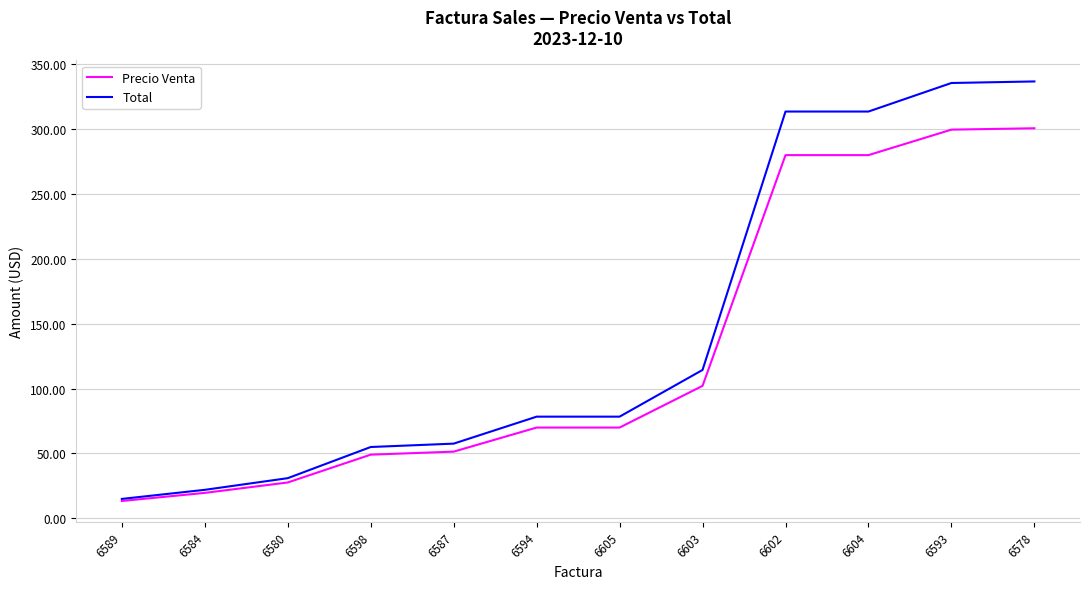

At how many categories does at least one series exceed 19?

11